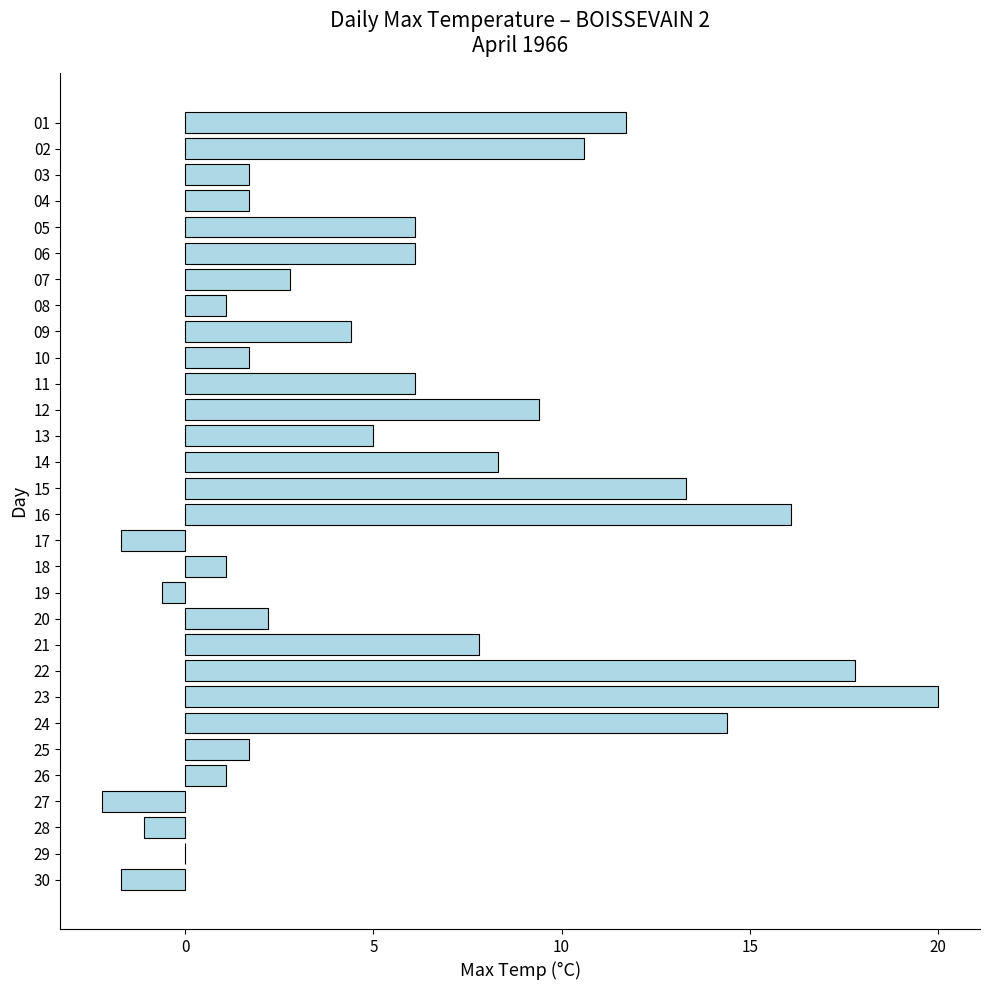

What is the change in value from 27 to 28?

+1.1